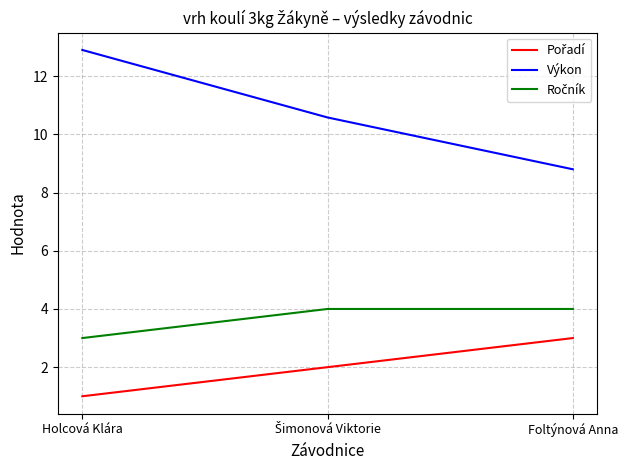

Where does the Výkon series first go above 10?

Holcová Klára